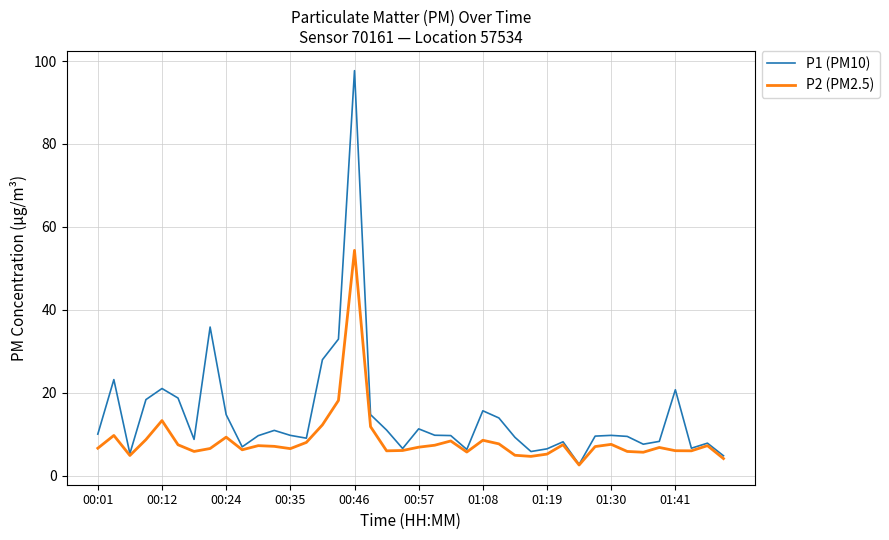

Rank the series by their maximum value, from lowest to highest.

P2 (PM2.5), P1 (PM10)